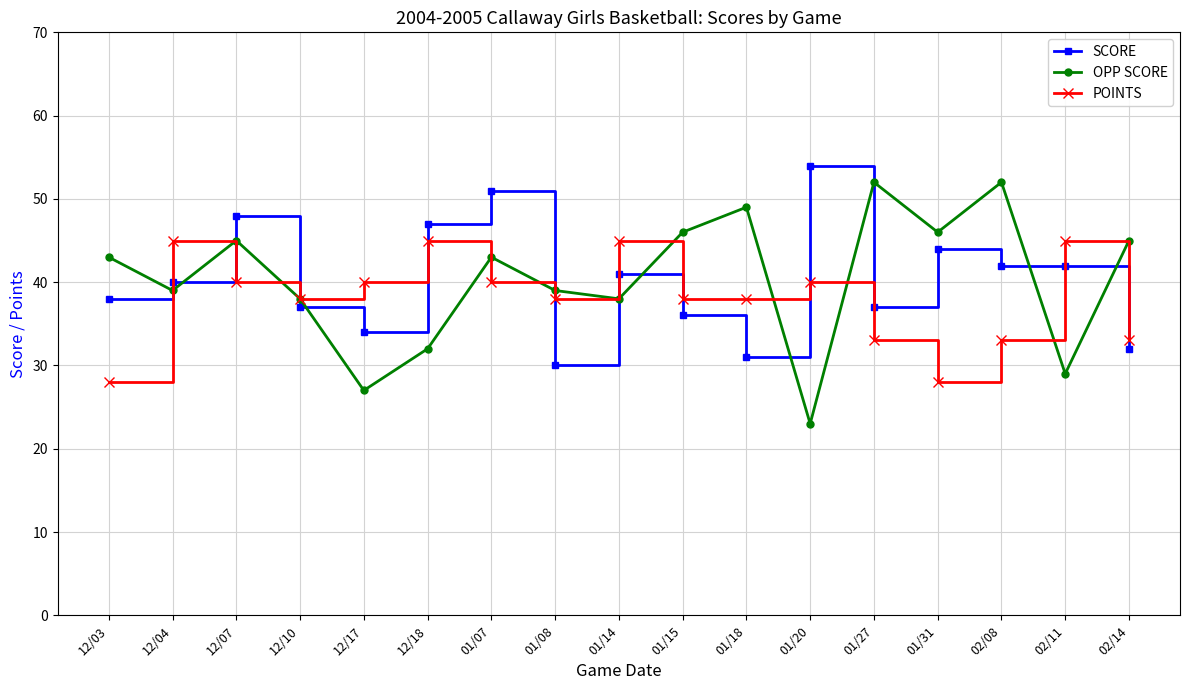

What is the smallest value displayed?

23